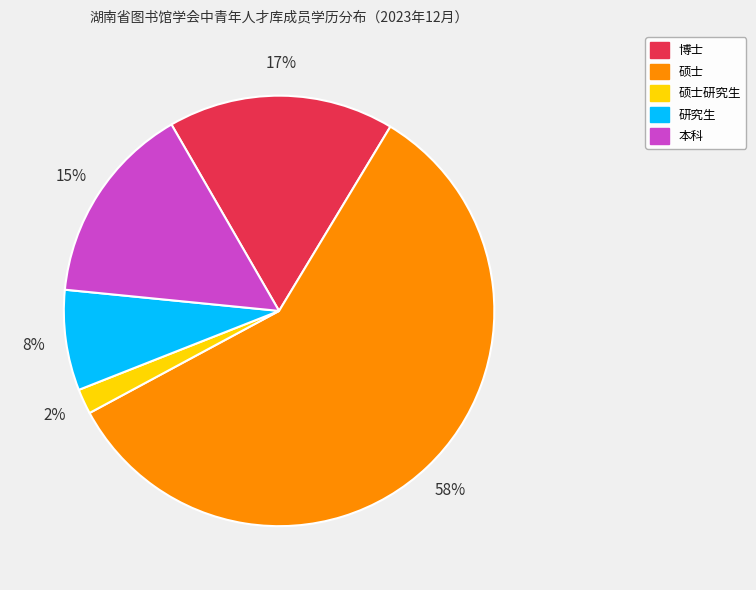

Between 硕士 and 硕士研究生, which is larger?

硕士